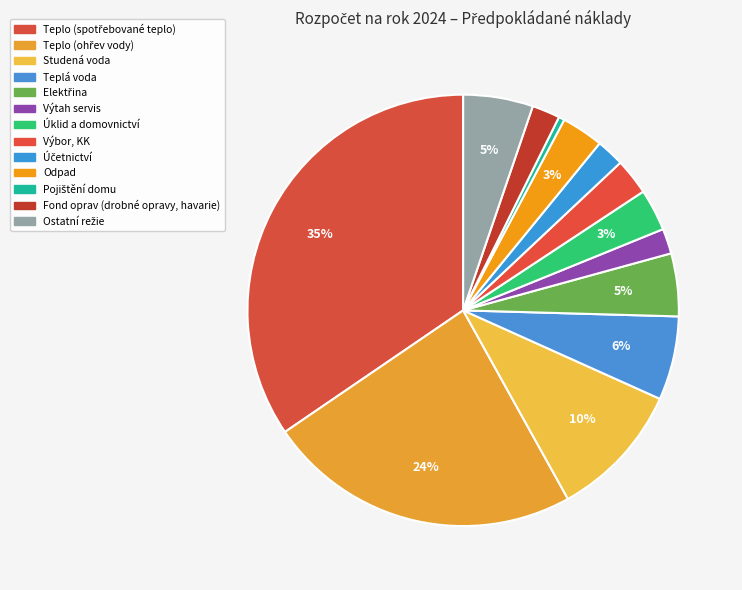

Approximately how many times larger is the value at Teplo (ohřev vody) compared to Teplá voda?

3.8